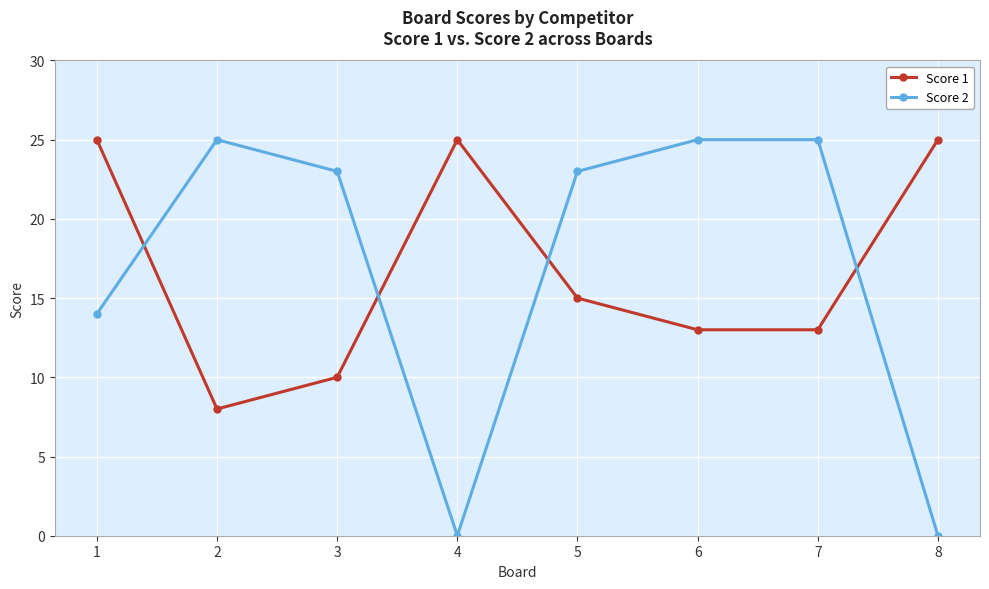

True or false: Score 1 has more than 0 interior local peaks.

True